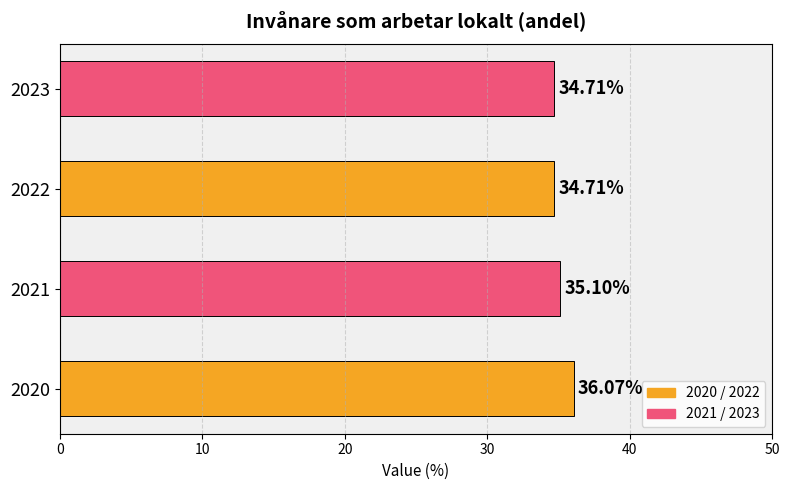

Approximately how many times larger is the value at 2021 compared to 2020?

1.0